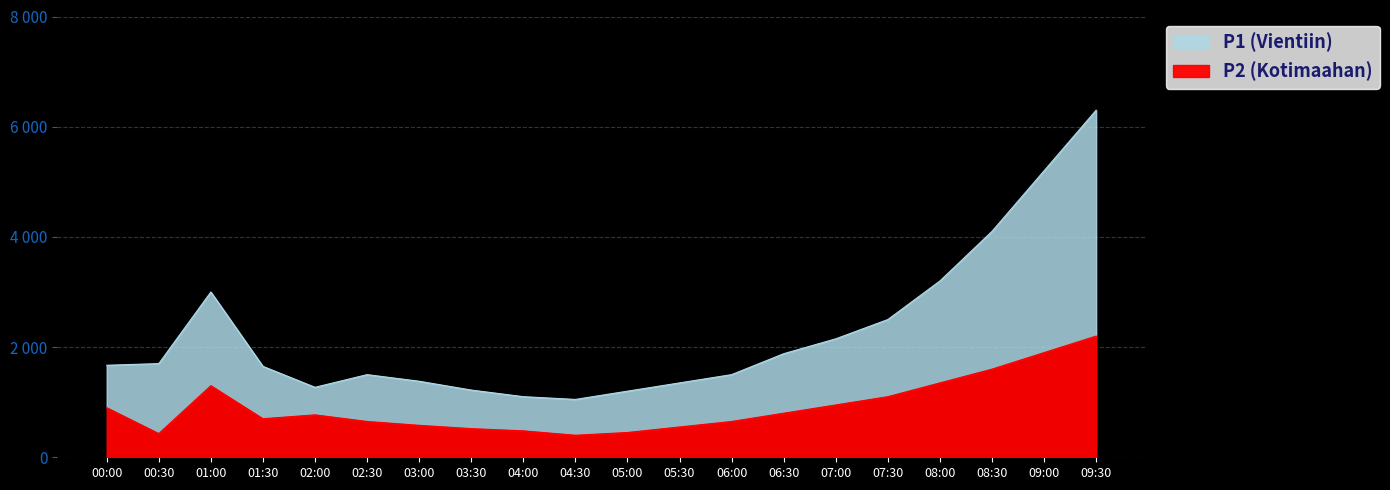

What is the spread (max minus min) of values at 04:00?

620